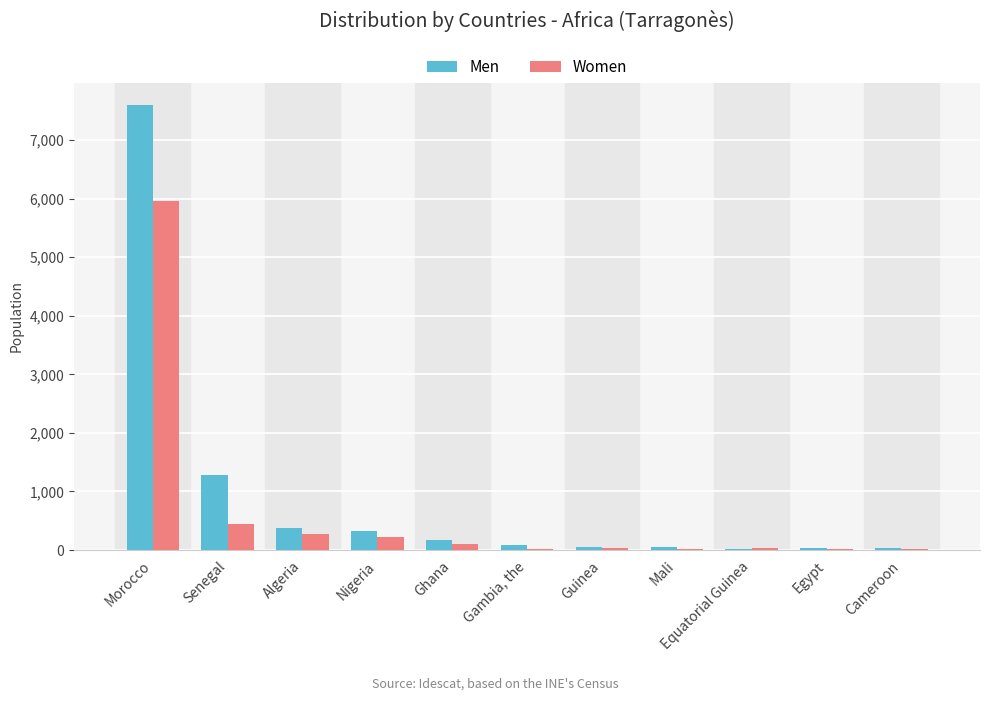

The Women series shows 5954 at Morocco. True or false?

True